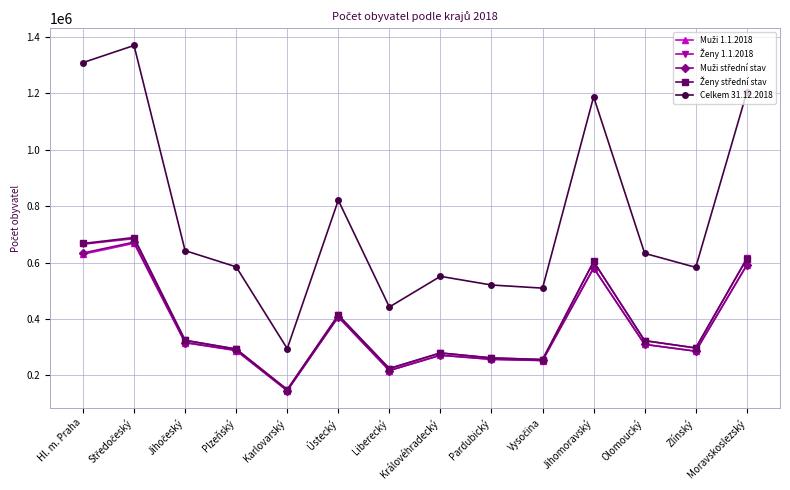

What is the minimum value shown in the chart?

145821